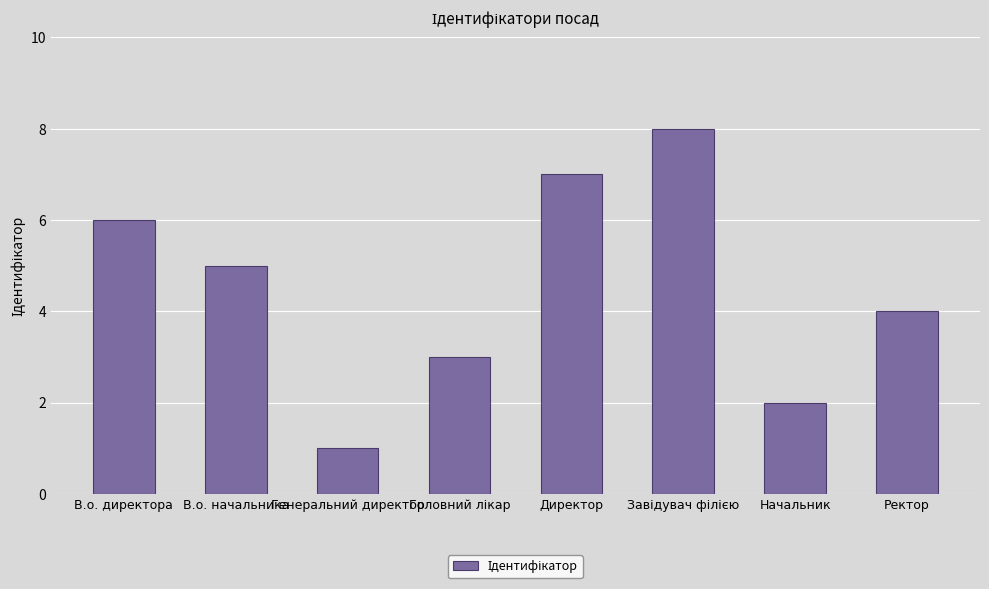

At which label is the value closest to 4?

Ректор